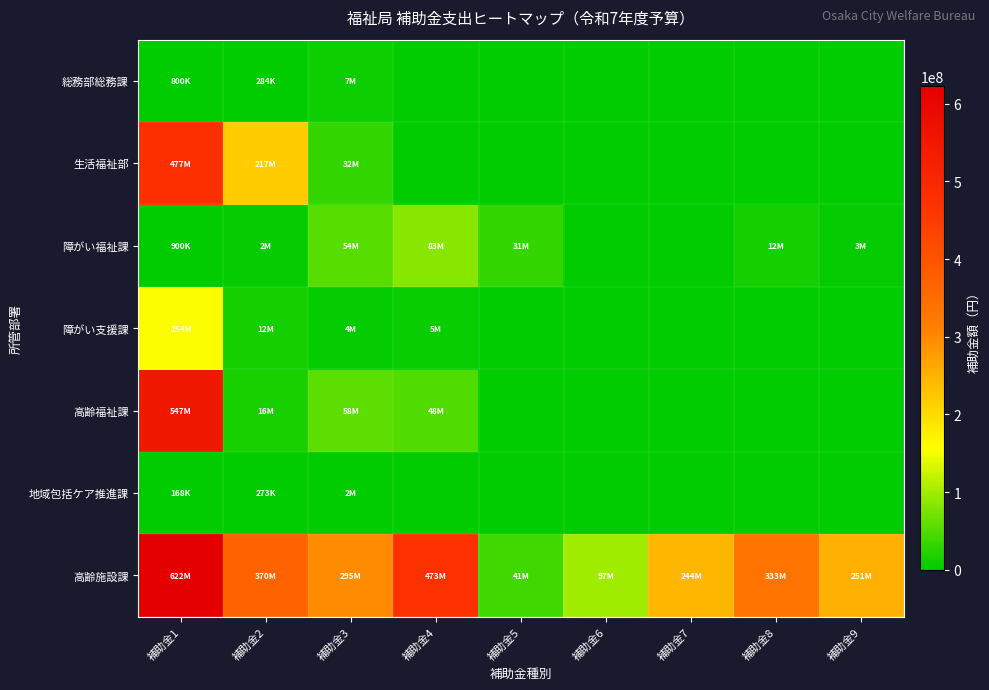

What is the difference between the highest and lowest values at 補助金5?

41300000